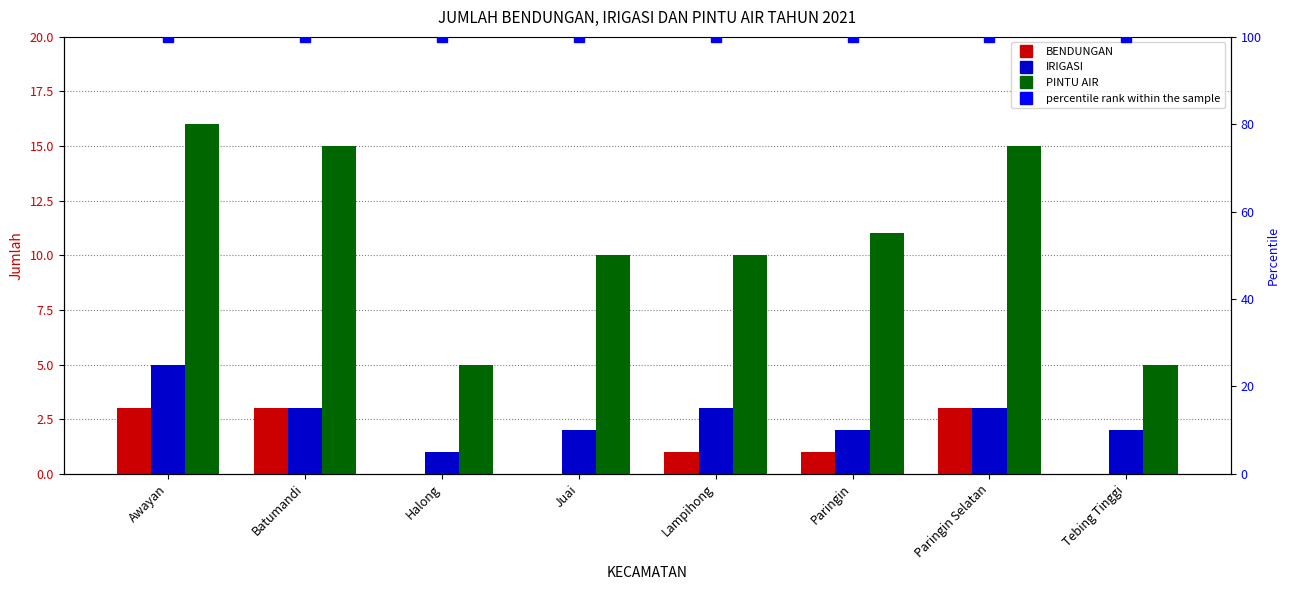

How many groups of bars are there?

8